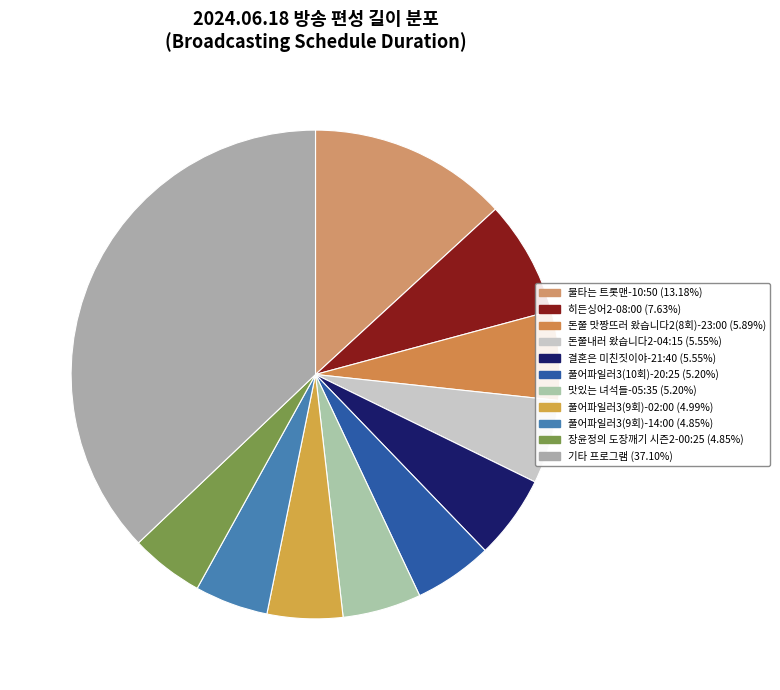

Count the number of slices in the pie.

11